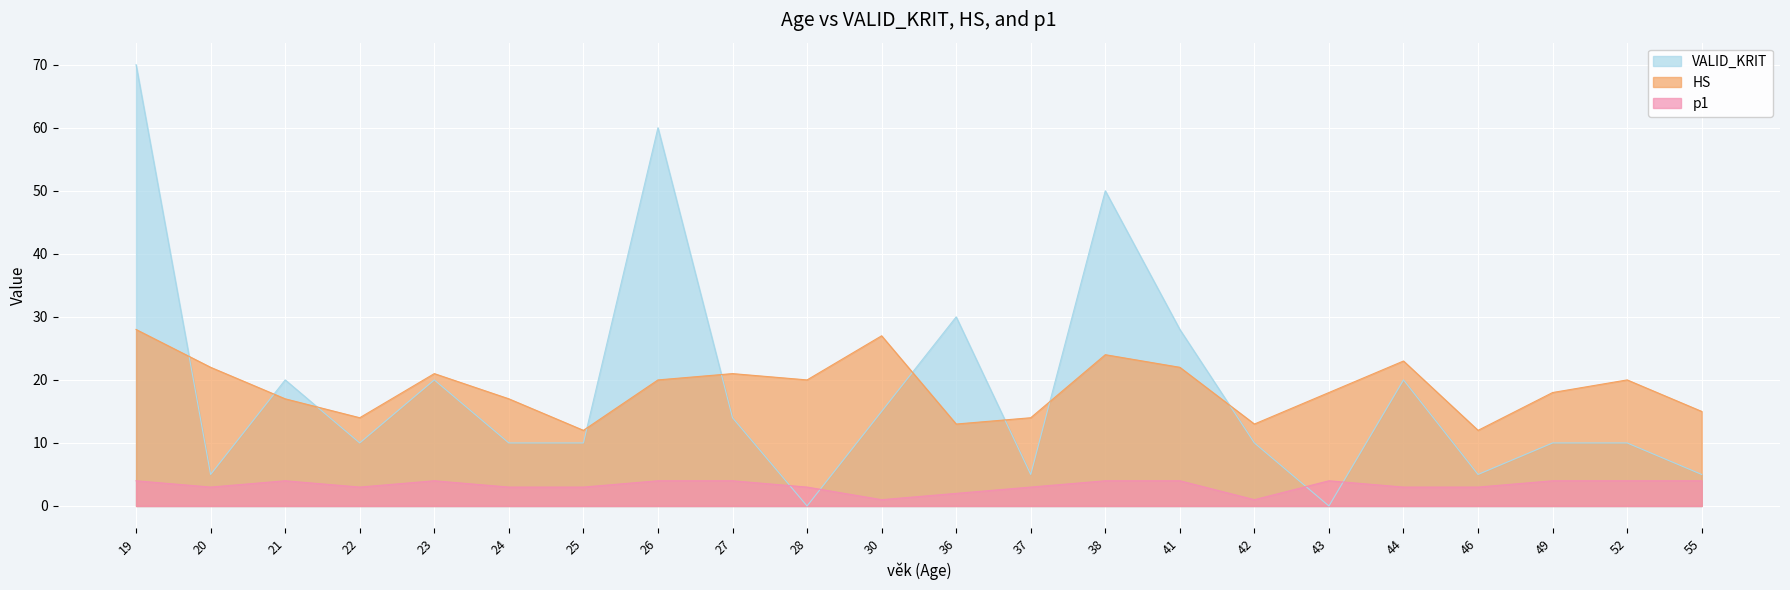

Rank the series by their maximum value, from highest to lowest.

VALID_KRIT, HS, p1